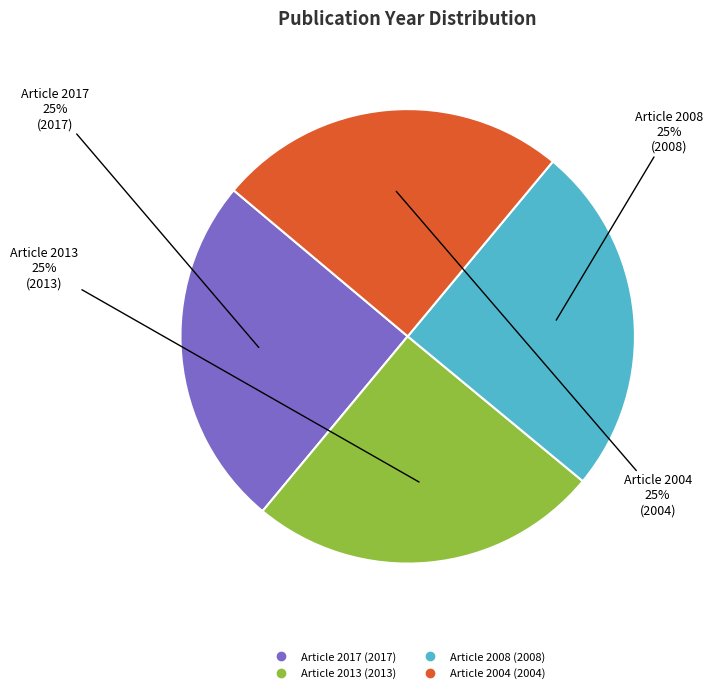

Is there any slice that represents more than half of the pie?

No